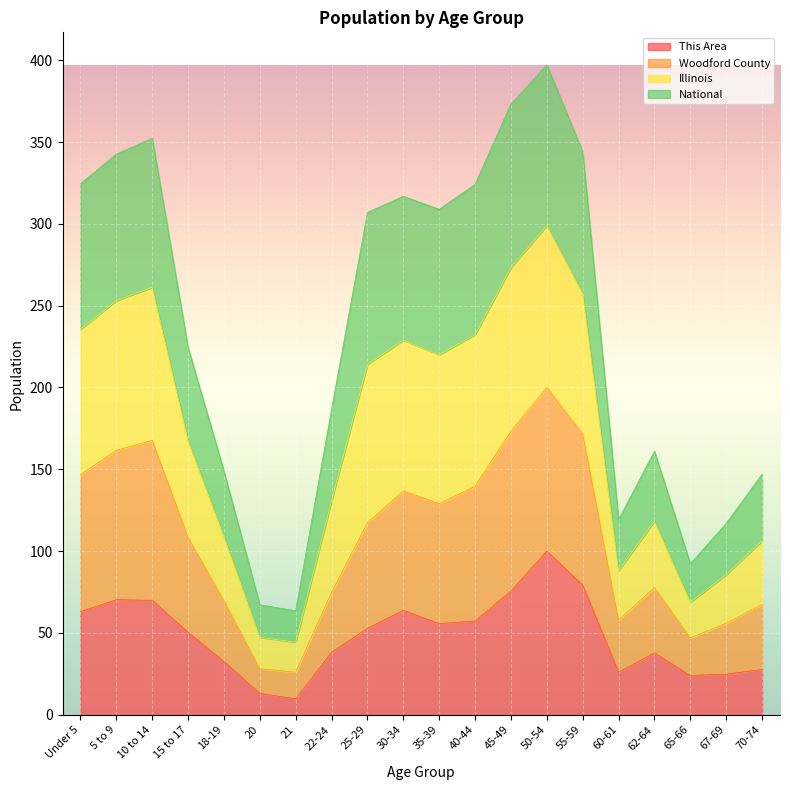

What is the label of the 20th point from the left?

70-74